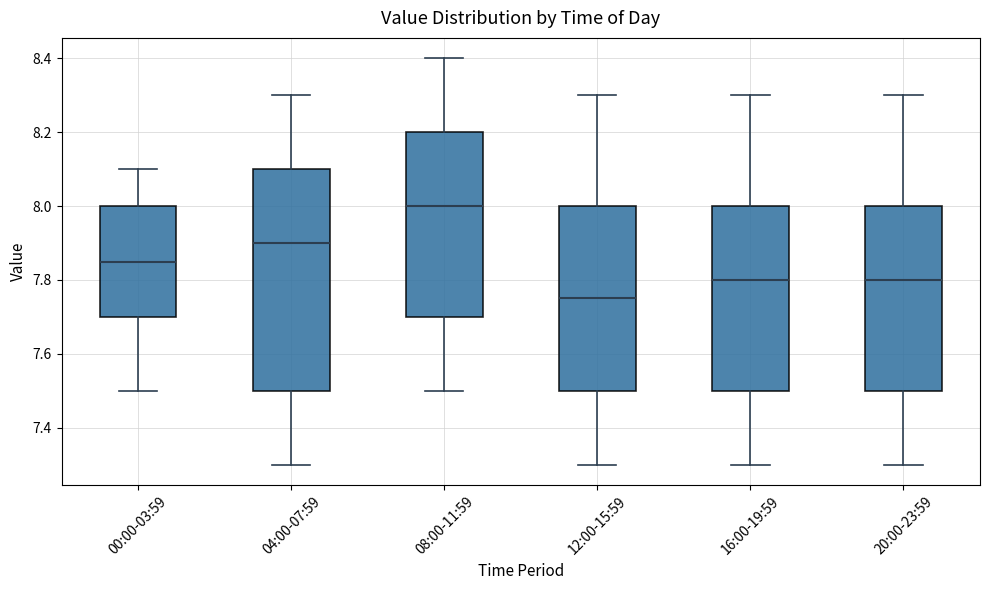

Reading left to right, transcribe this box plot: for each box, give where its median line is, the range the box spans, and where its two whiskers end, as read against the y-axis. The values are not printed on the chart, so give them approximately, as read against the axis.

00:00-03:59: median 7.86, box 7.70 to 8.00, whiskers 7.50 to 8.10
04:00-07:59: median 7.90, box 7.50 to 8.10, whiskers 7.30 to 8.30
08:00-11:59: median 8.00, box 7.70 to 8.20, whiskers 7.50 to 8.40
12:00-15:59: median 7.76, box 7.50 to 8.00, whiskers 7.30 to 8.30
16:00-19:59: median 7.80, box 7.50 to 8.00, whiskers 7.30 to 8.30
20:00-23:59: median 7.80, box 7.50 to 8.00, whiskers 7.30 to 8.30